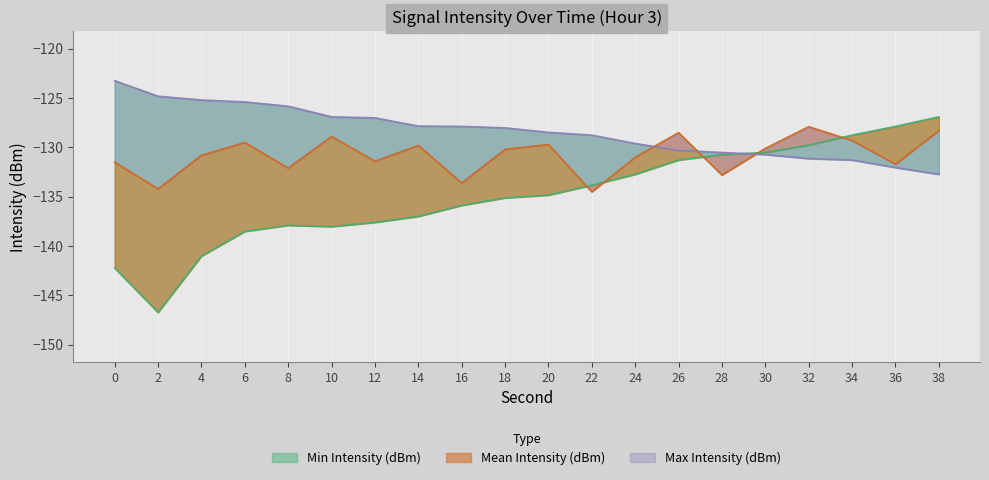

True or false: Max Intensity (dBm) has more than 1 points higher than both neighbors.

False